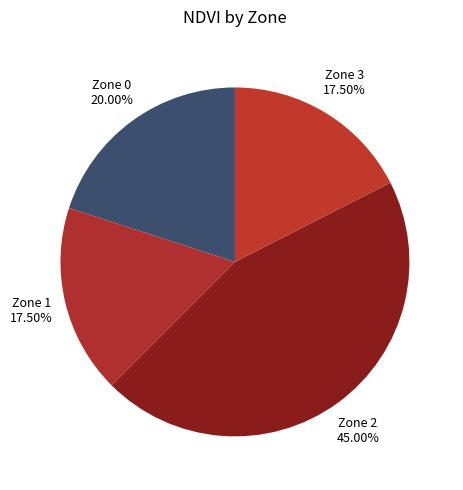

What is the smallest slice in the pie chart?

Zone 1